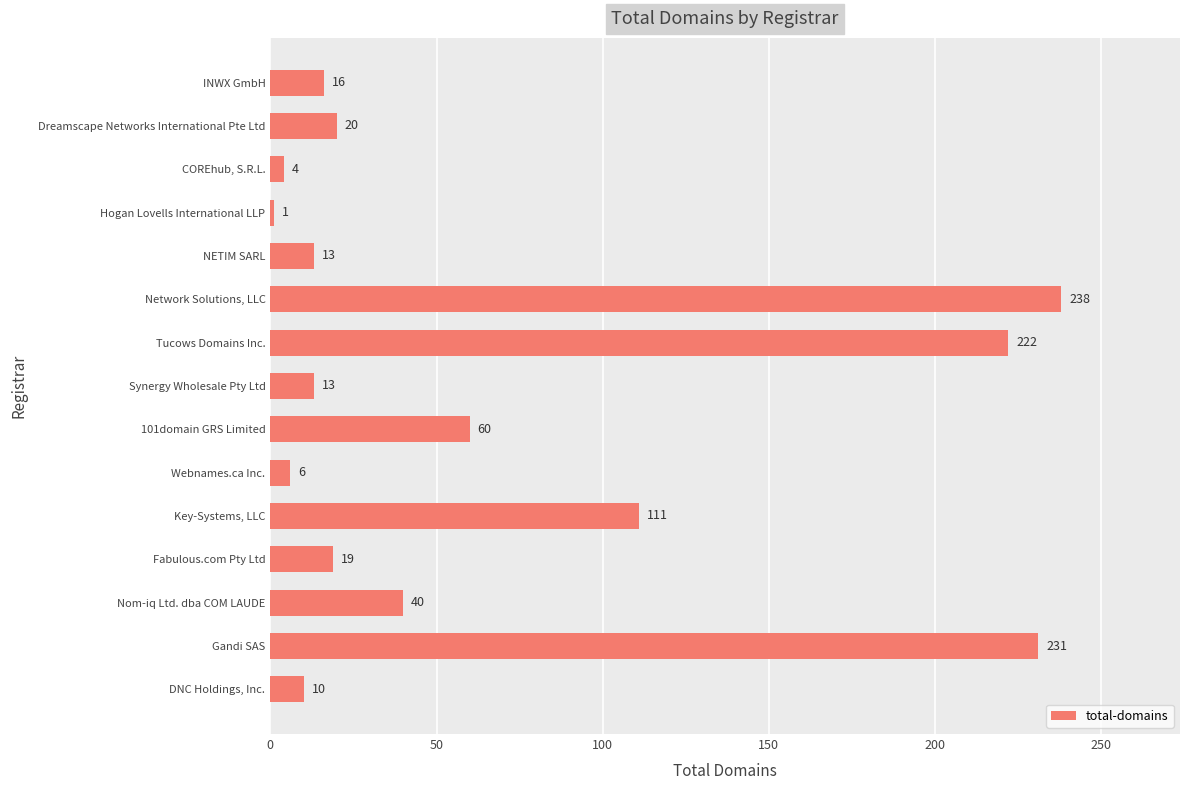

The chart shows a value of 343 at Tucows Domains Inc.. True or false?

False